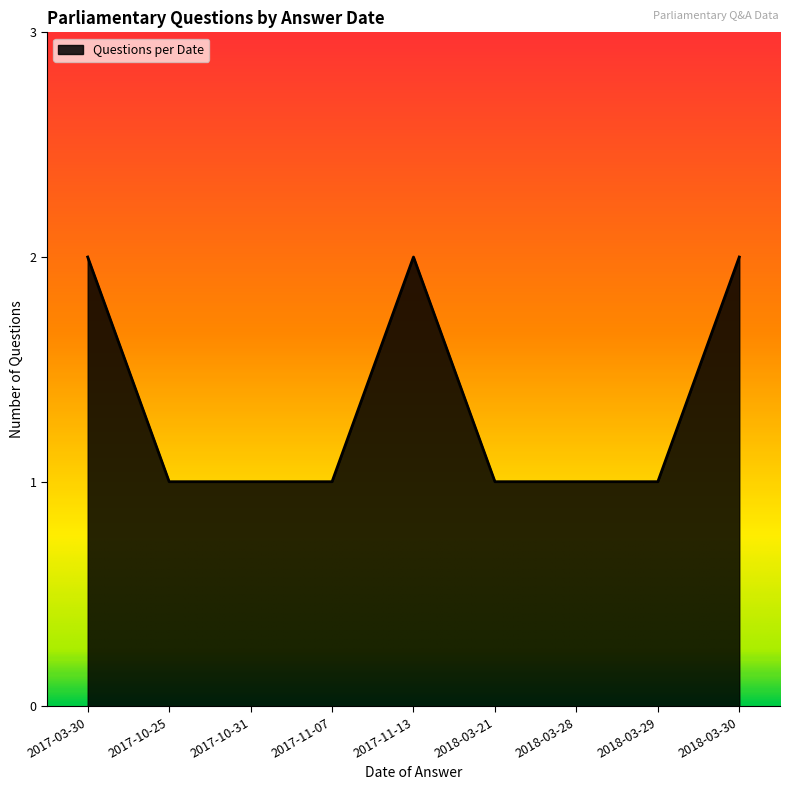

What position from the right is 2017-10-25?

8